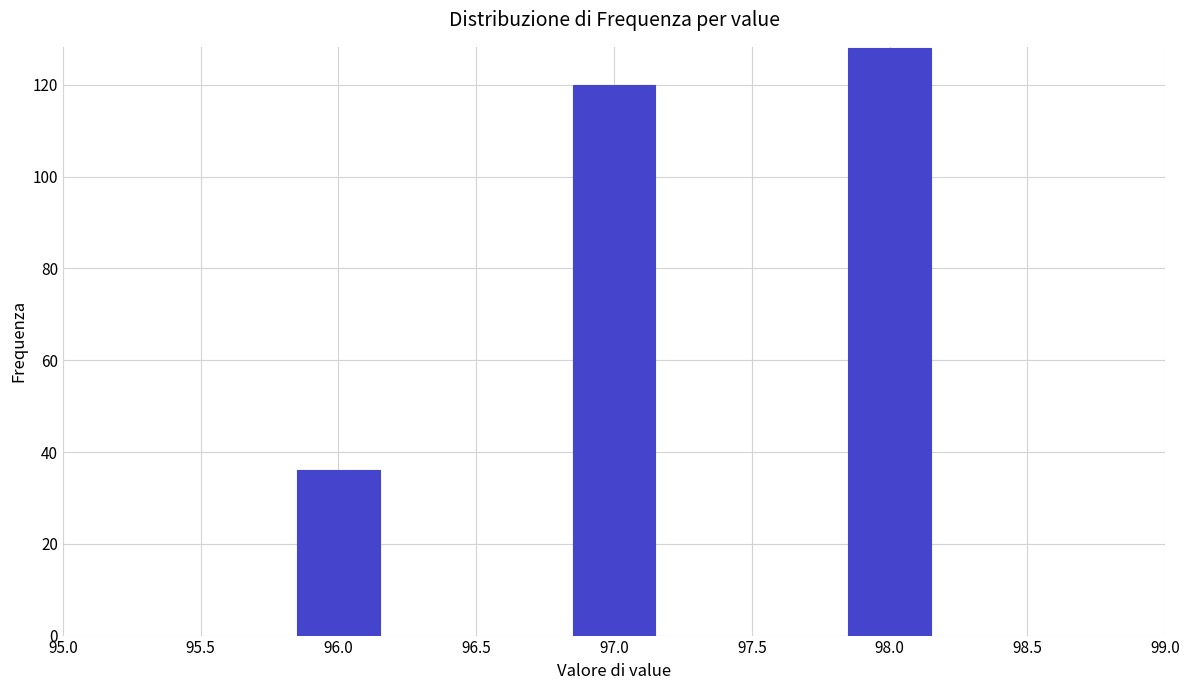

Reading left to right, what are all the values shown in this chart?

96.0=36	97.0=120	98.0=128